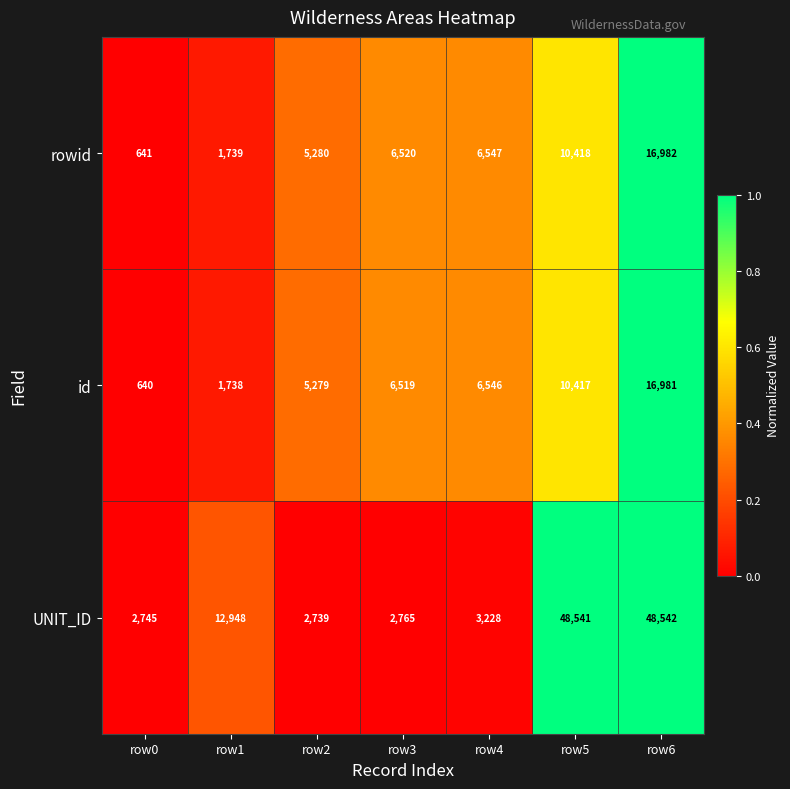

Reading left to right, list all the values displayed in this chart.

rowid: row0=641	row1=1739	row2=5280	row3=6520	row4=6547	row5=10418	row6=16982
id: row0=640	row1=1738	row2=5279	row3=6519	row4=6546	row5=10417	row6=16981
UNIT_ID: row0=2745	row1=12948	row2=2739	row3=2765	row4=3228	row5=48541	row6=48542